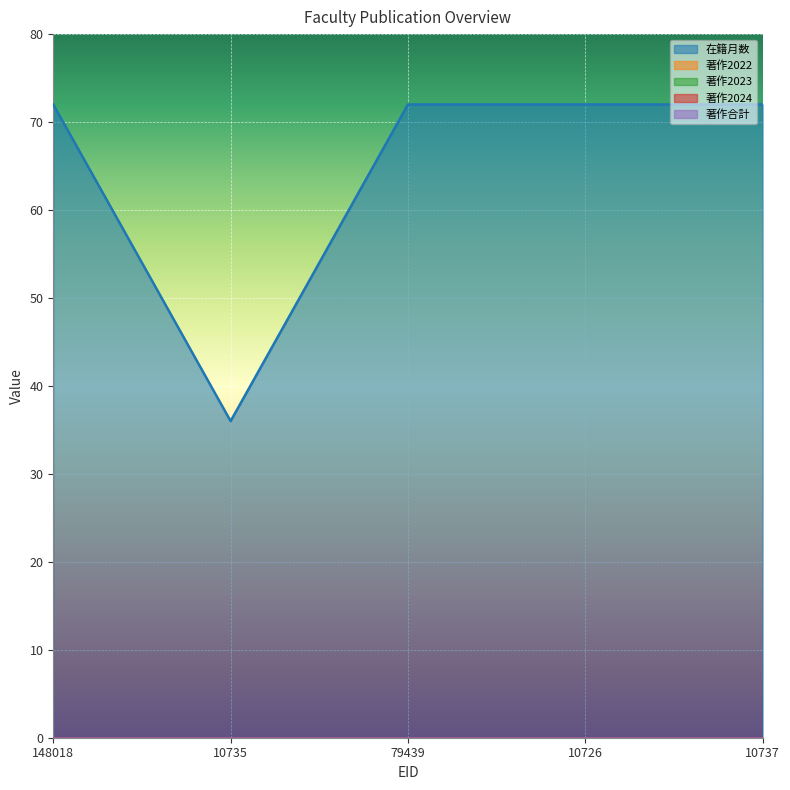

Is it true that 著作2023 equals 0 at 10737?

True